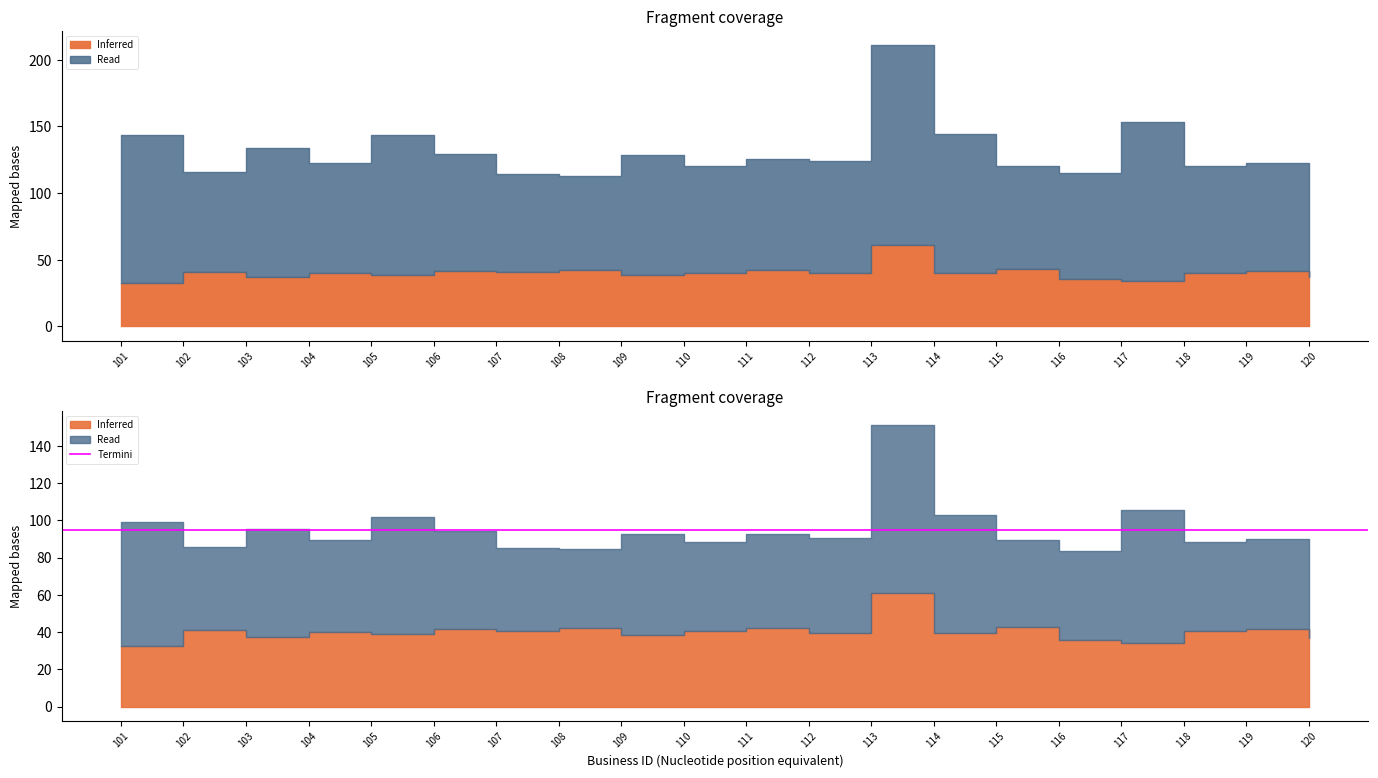

Reading left to right, extract all data points from this chart.

Inferred: 101=32.4	102=40.9	103=37.2	104=39.9	105=38.8	106=41.7	107=40.8	108=42.0	109=38.6	110=40.4	111=42.5	112=39.8	113=61.2	114=39.8	115=43.0	116=35.7	117=34.4	118=40.5	119=41.5	120=36.8
Read: 101=111.1	102=75.0	103=97.0	104=82.9	105=104.8	106=87.9	107=73.9	108=70.7	109=90.4	110=79.9	111=83.5	112=84.2	113=149.9	114=104.9	115=77.4	116=79.7	117=118.6	118=80.0	119=81.2	120=81.0